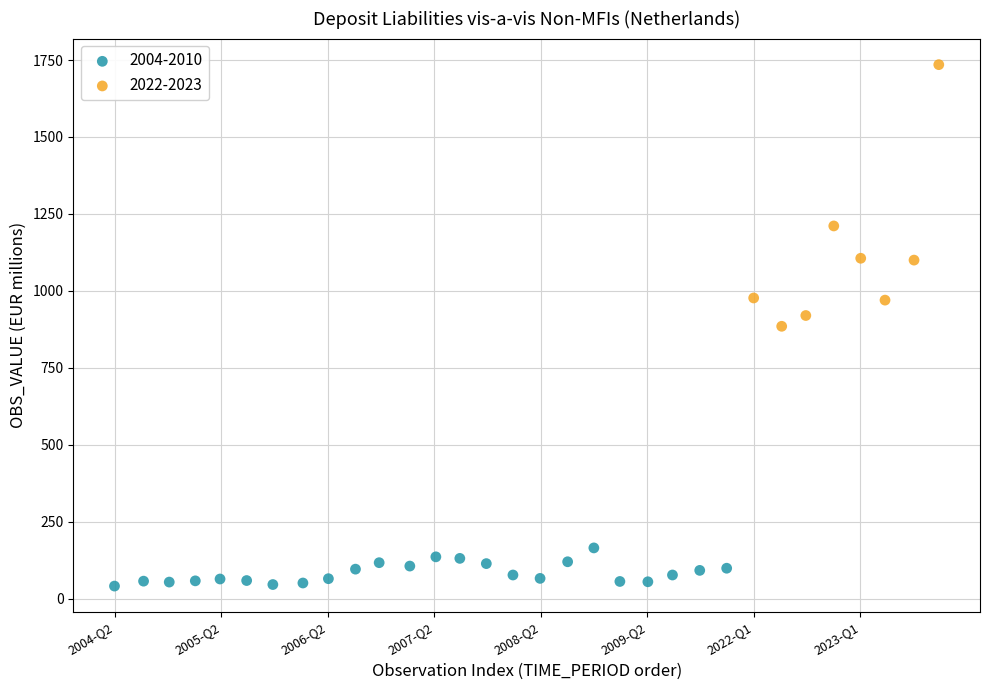

Which series reaches the maximum Y coordinate?

2022-2023